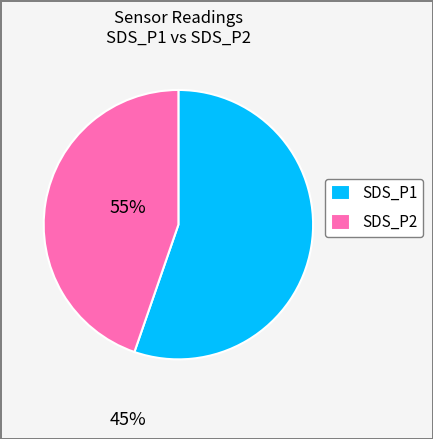

What is the ratio of the value at SDS_P2 to the value at SDS_P1?

0.8